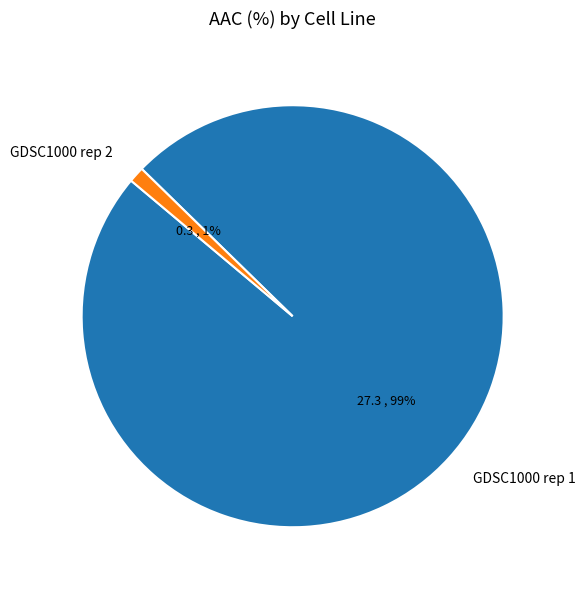

Do GDSC1000 rep 2 and GDSC1000 rep 1 together represent more than half of the pie?

Yes